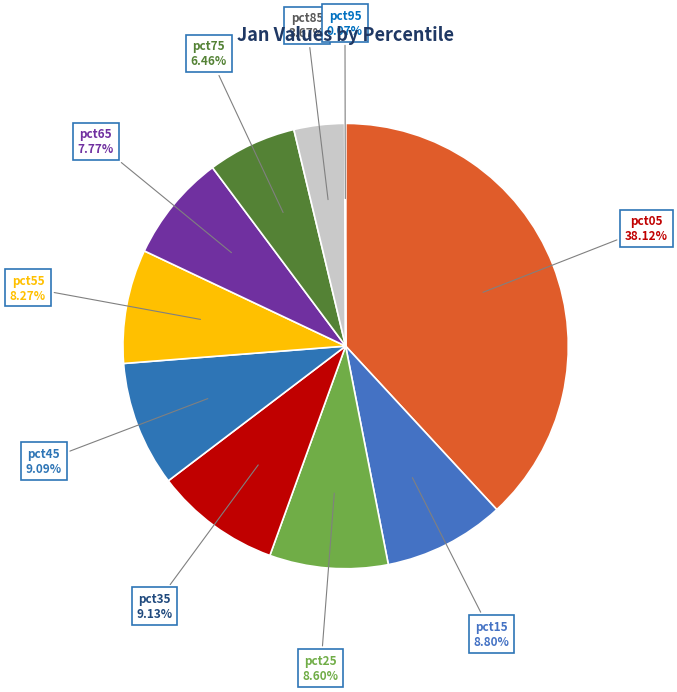

Between pct15 and pct85, which is larger?

pct15